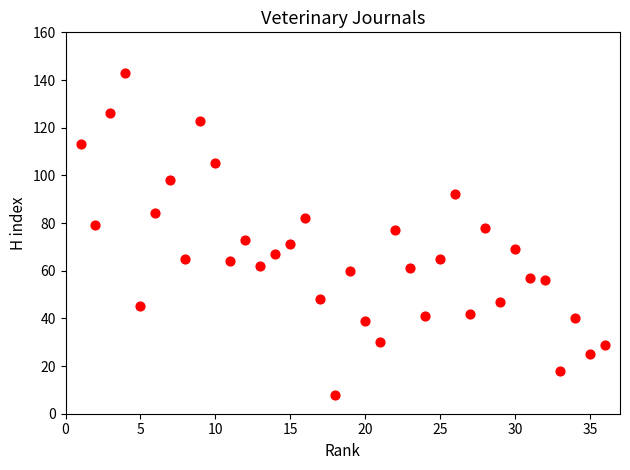

What is the range of X values (max minus min)?

35